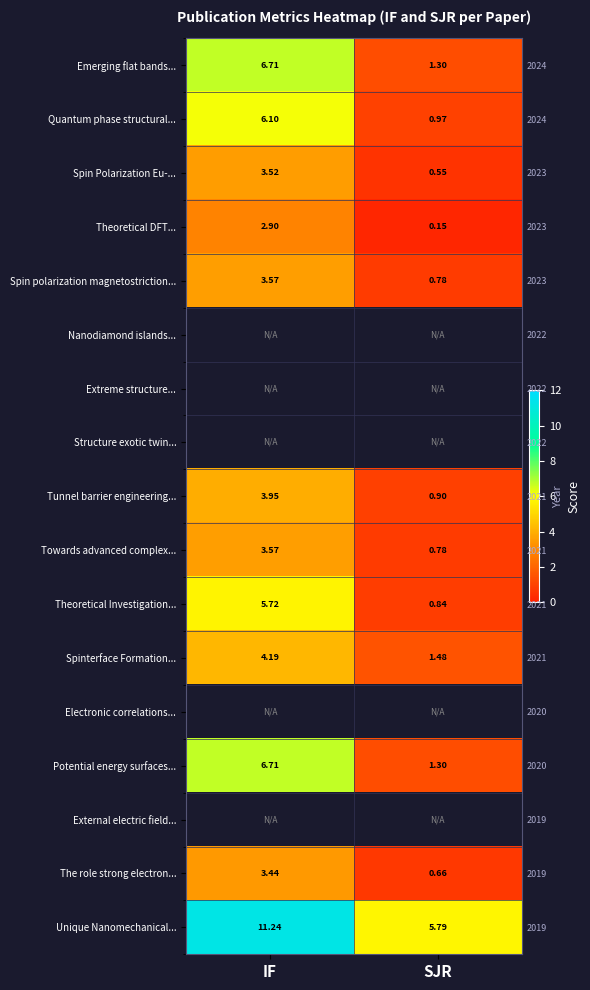

Is the value of External electric field... at SJR greater than the value of Electronic correlations... at IF?

No